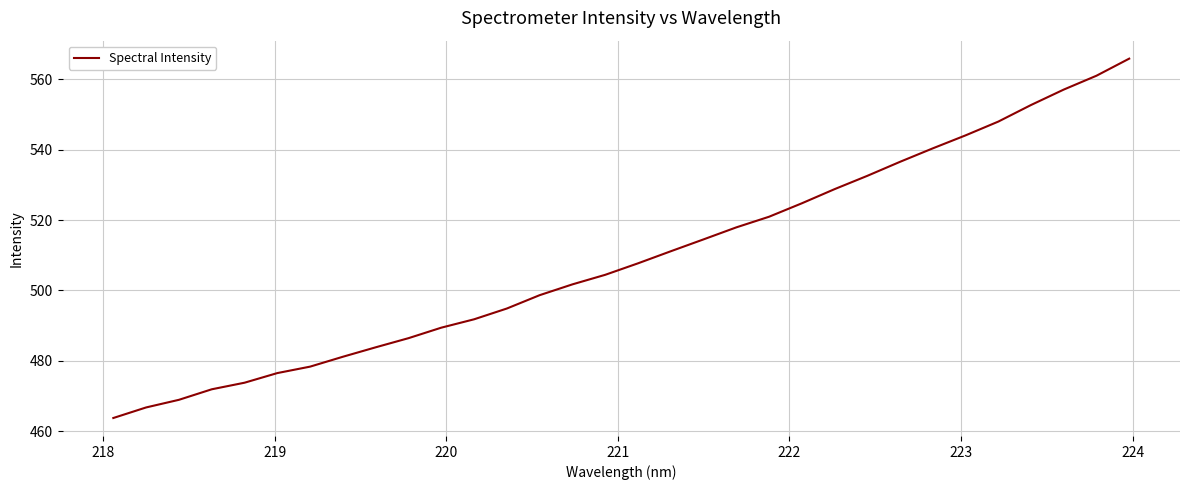

What is the difference between the maximum and minimum values?

102.1